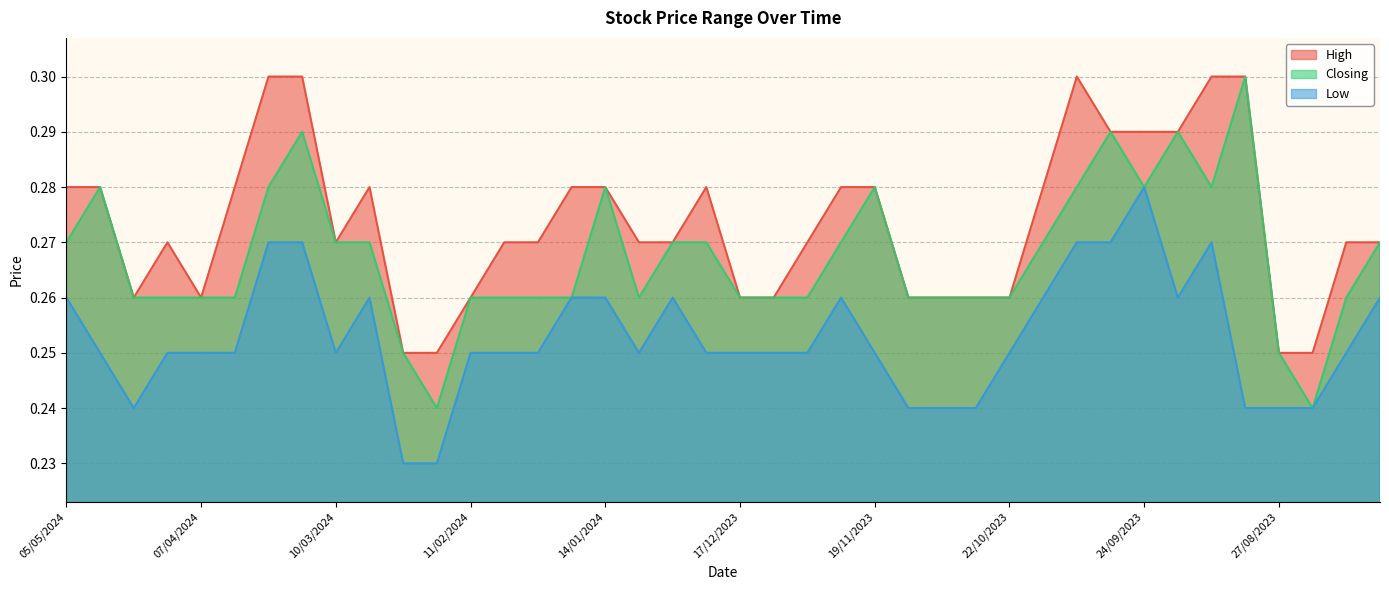

In Low, how many points are lower than both neighbors (excluding endpoints)?

4